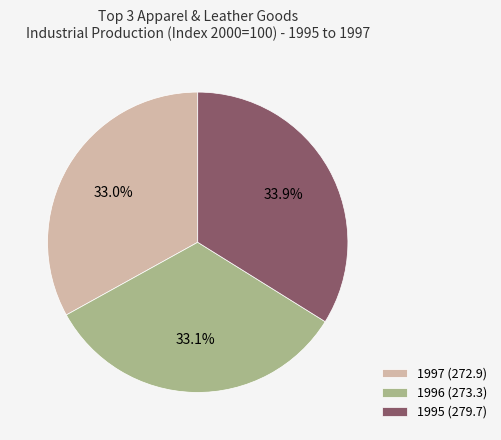

Which category has the biggest portion of the pie?

1995 (279.7)